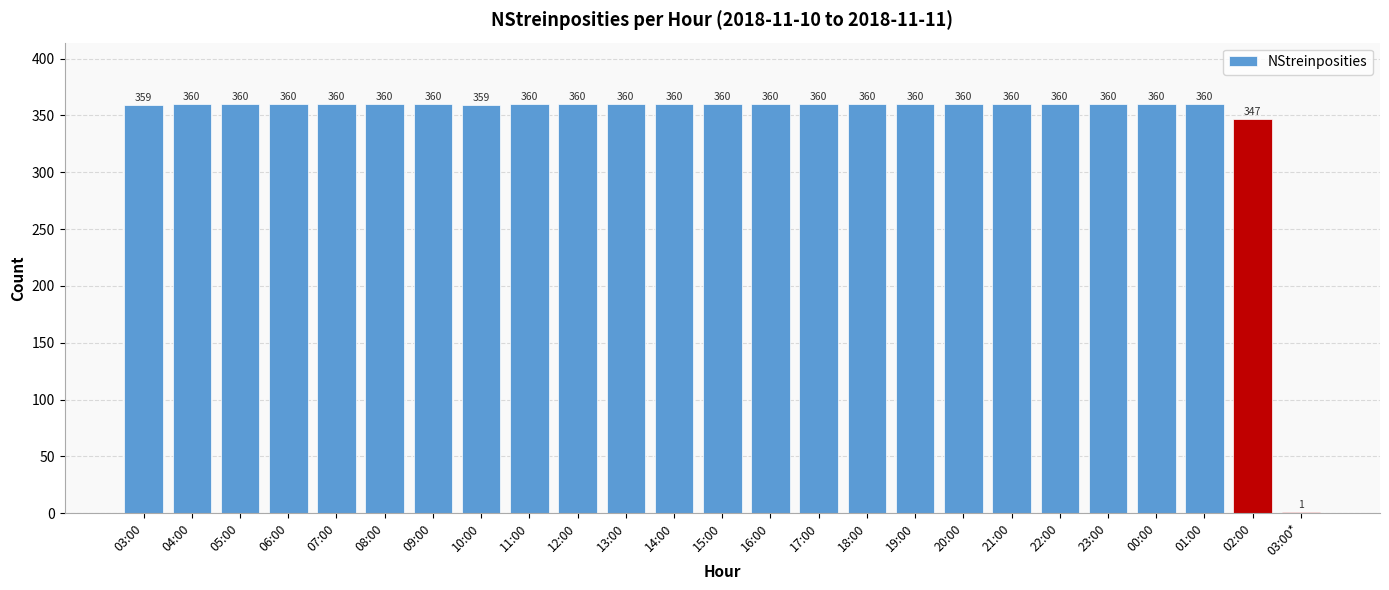

What is the sum of the values at 17:00 and 00:00?

720